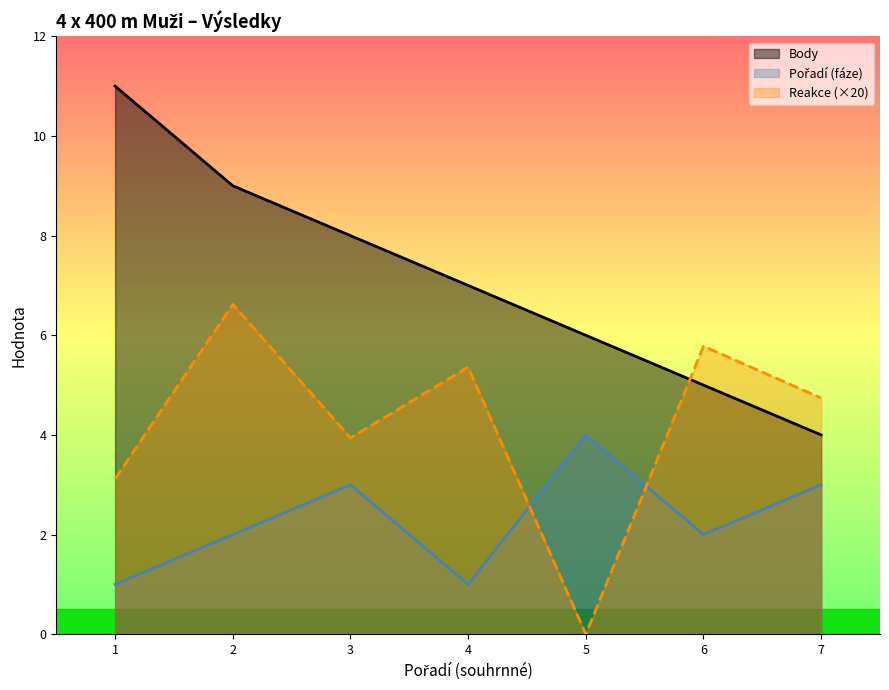

Is the value of Pořadí (fáze) at 6 greater than the value of Reakce at 2?

No